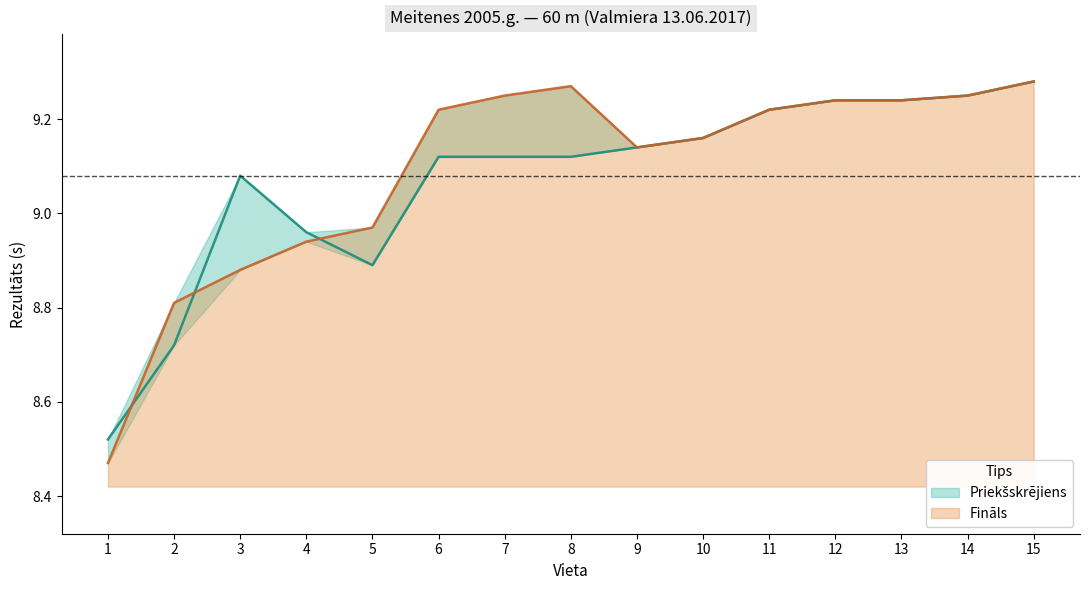

The Fināls series shows 5.2 at 8. True or false?

False